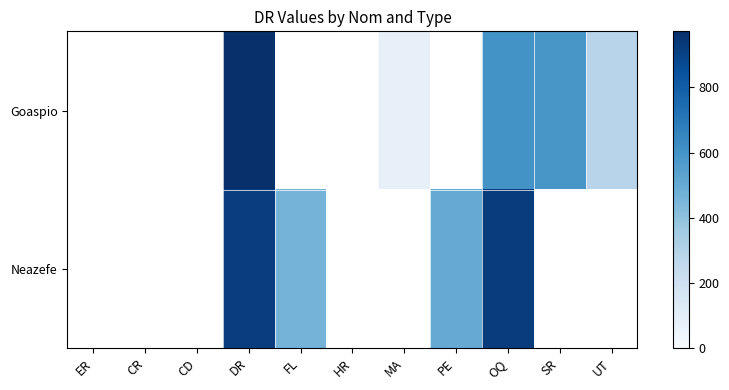

List the series in order of their overall mean, lowest first.

Goaspio, Neazefe